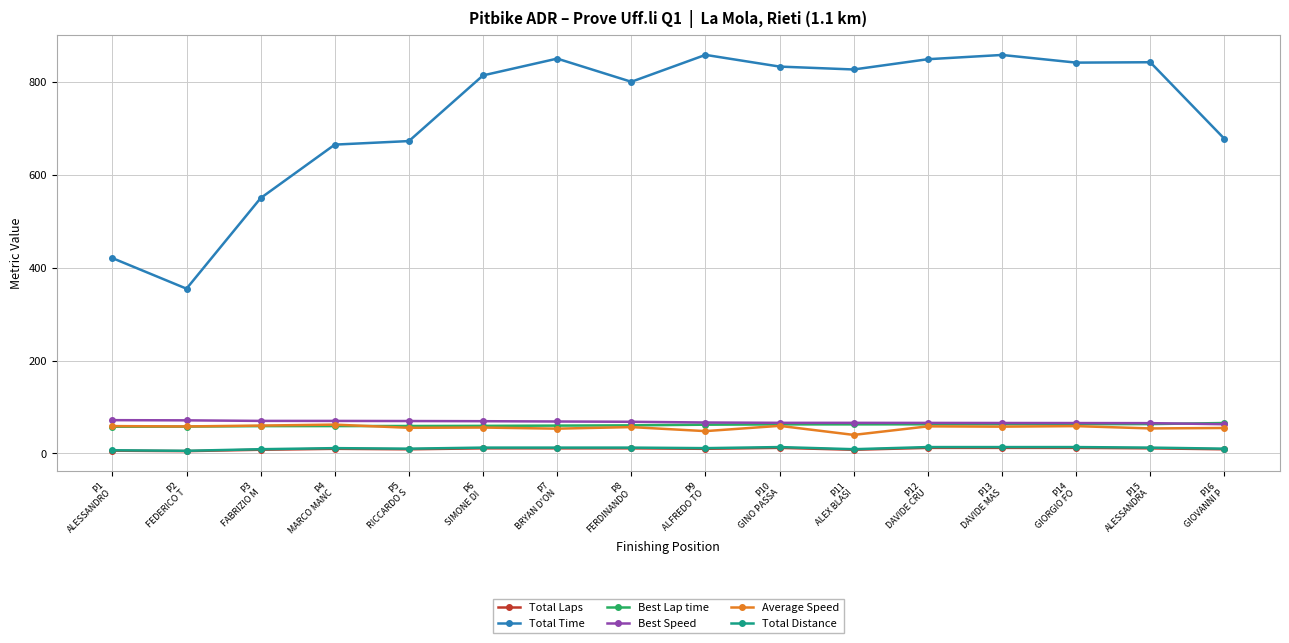

What position from the right is P5
RICCARDO S?

12